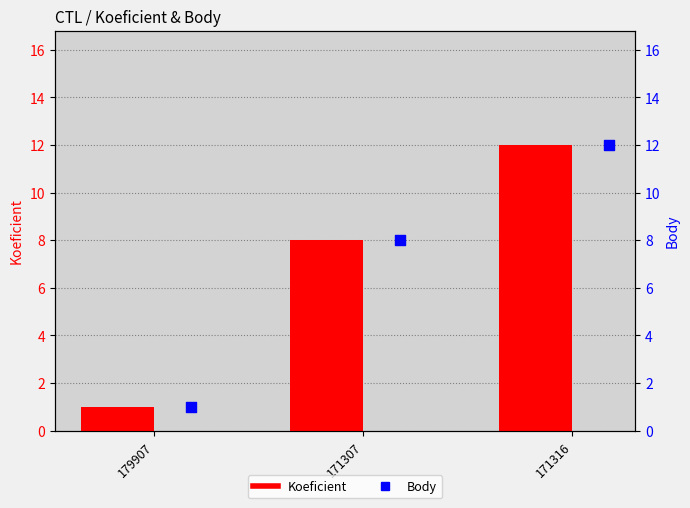

What is the total value across all series at 171316?

24